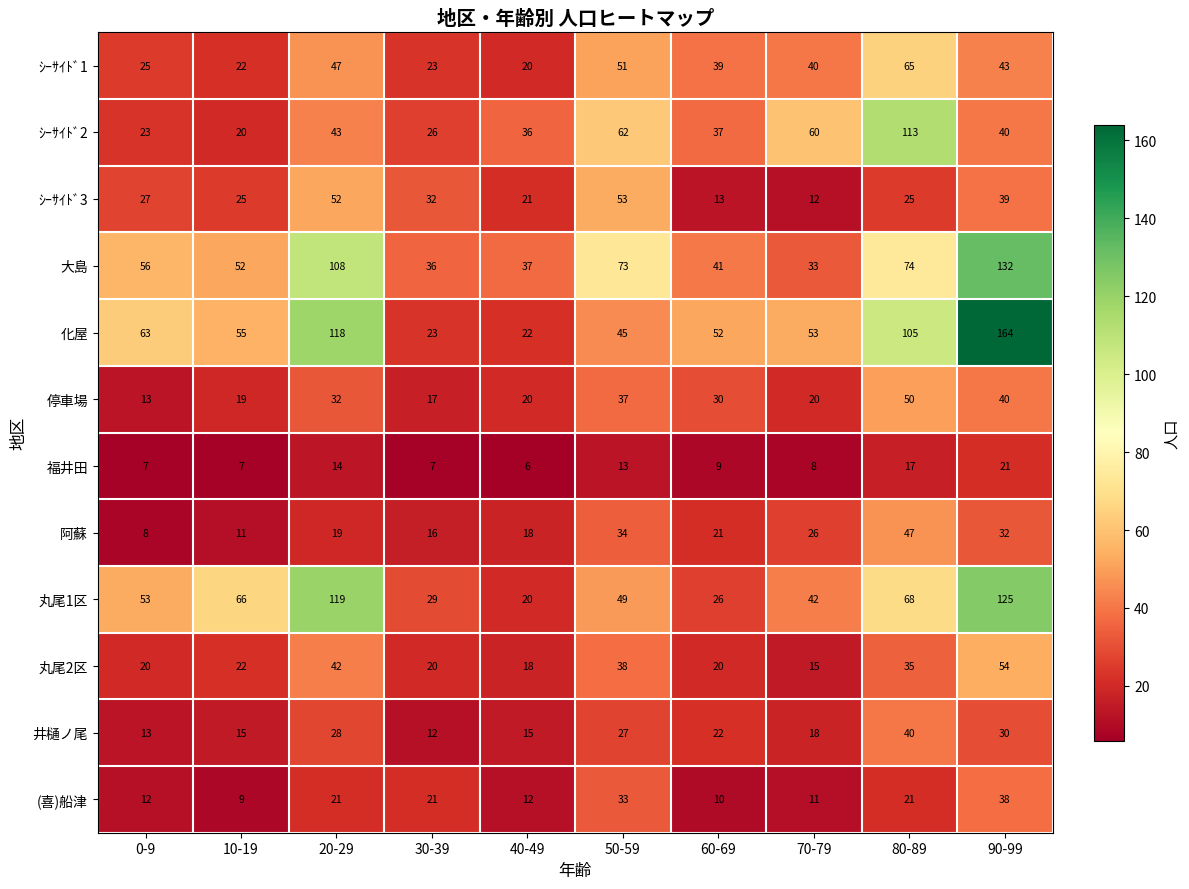

Rank the series by their maximum value, from highest to lowest.

化屋, 大島, 丸尾1区, ｼｰｻｲﾄﾞ2, ｼｰｻｲﾄﾞ1, 丸尾2区, ｼｰｻｲﾄﾞ3, 停車場, 阿蘇, 井樋ノ尾, (喜)船津, 福井田